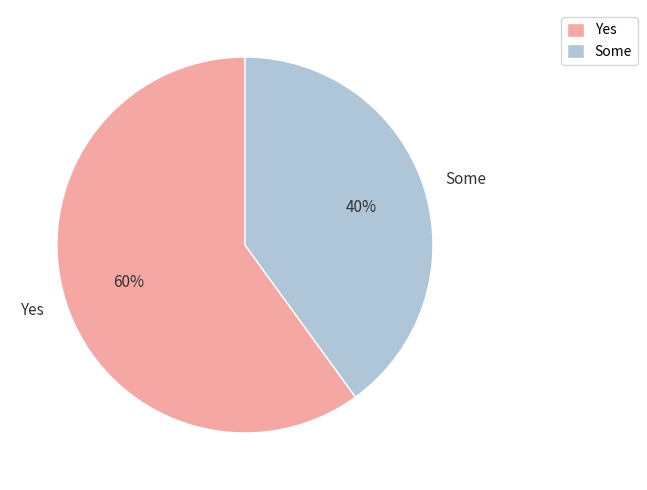

What is the ratio of the value at Yes to the value at Some?

1.5